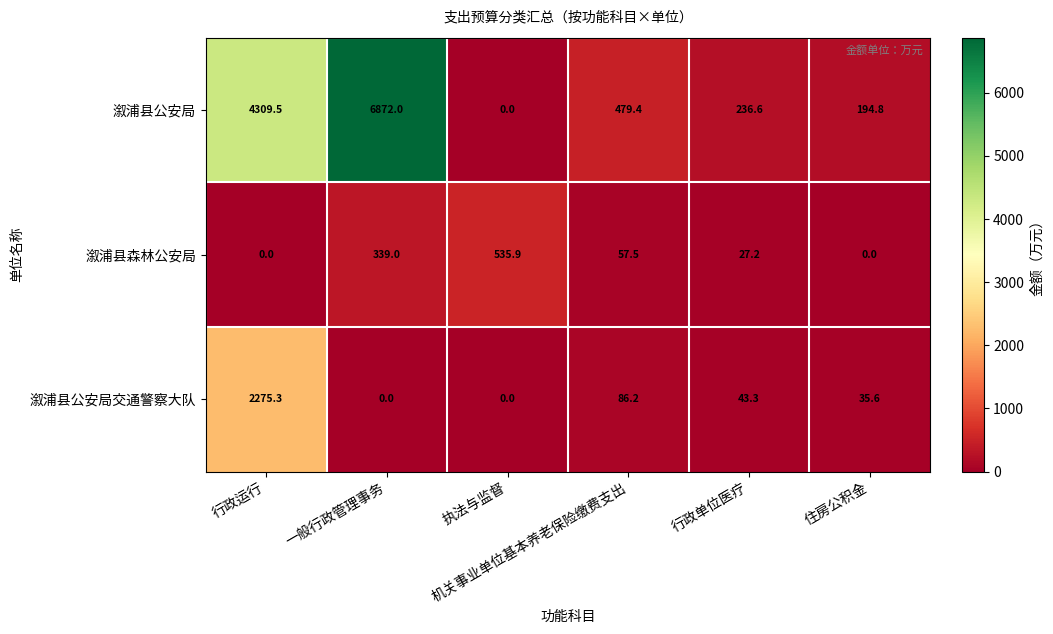

Which series has the largest total across all categories?

溆浦县公安局